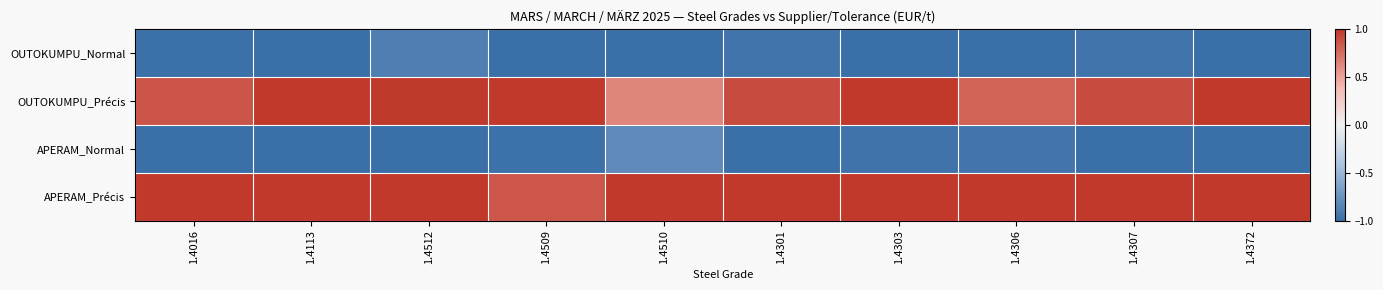

At how many categories does at least one series exceed 0?

10